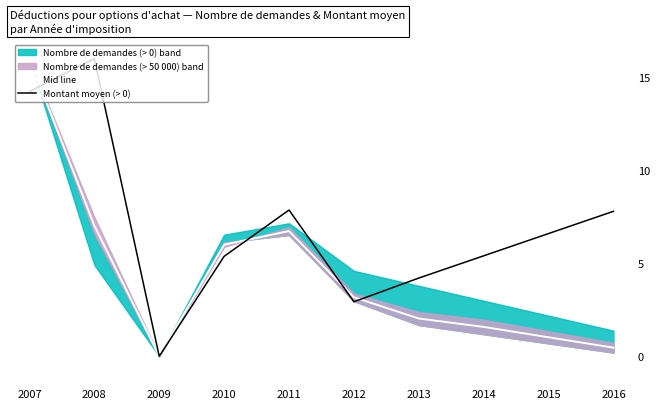

List the labels in order of Montant moyen (> 0) value, largest first.

2008, 2007, 2011, 2016, 2015, 2014, 2010, 2013, 2012, 2009